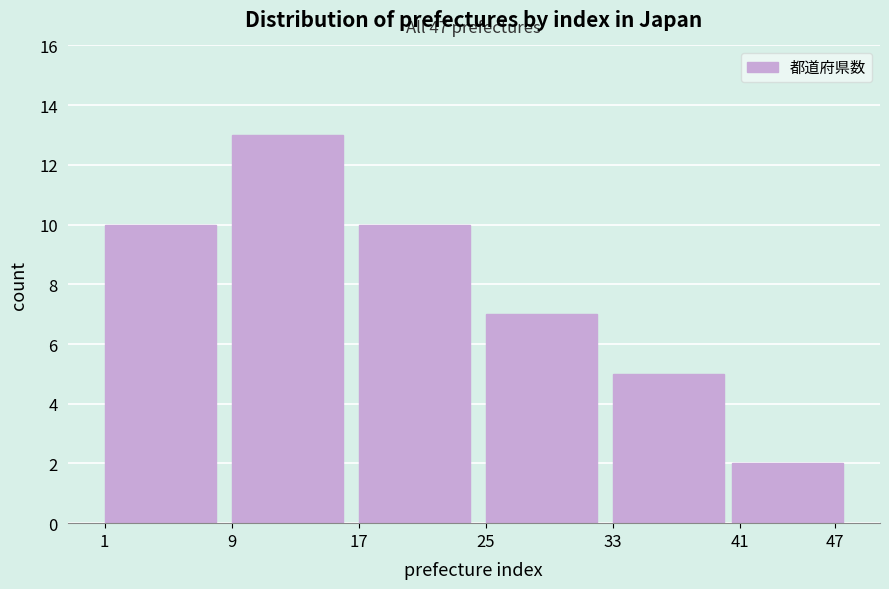

Reading right to left, extract all data points from this chart.

2	5	7	10	13	10